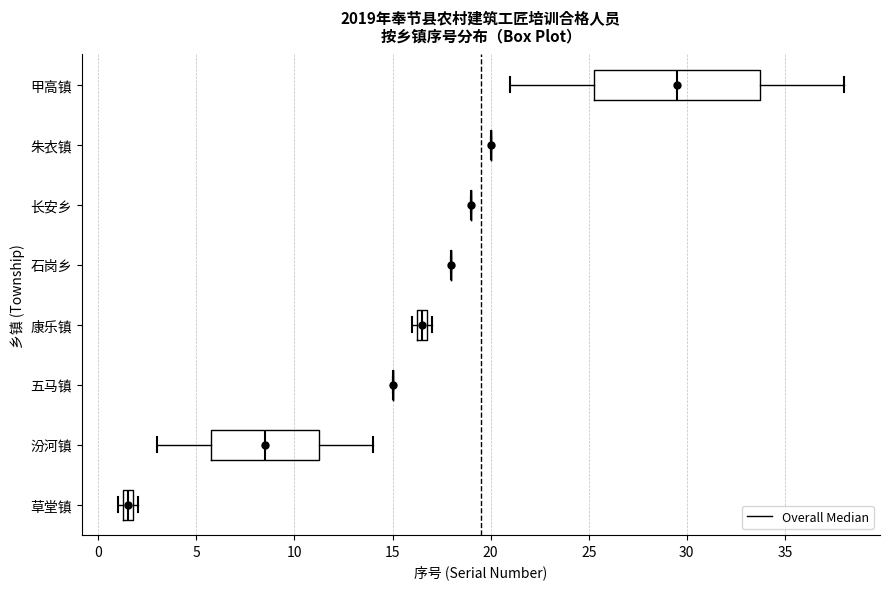

Which box is the widest, from its left edge to its right edge?

甲高镇